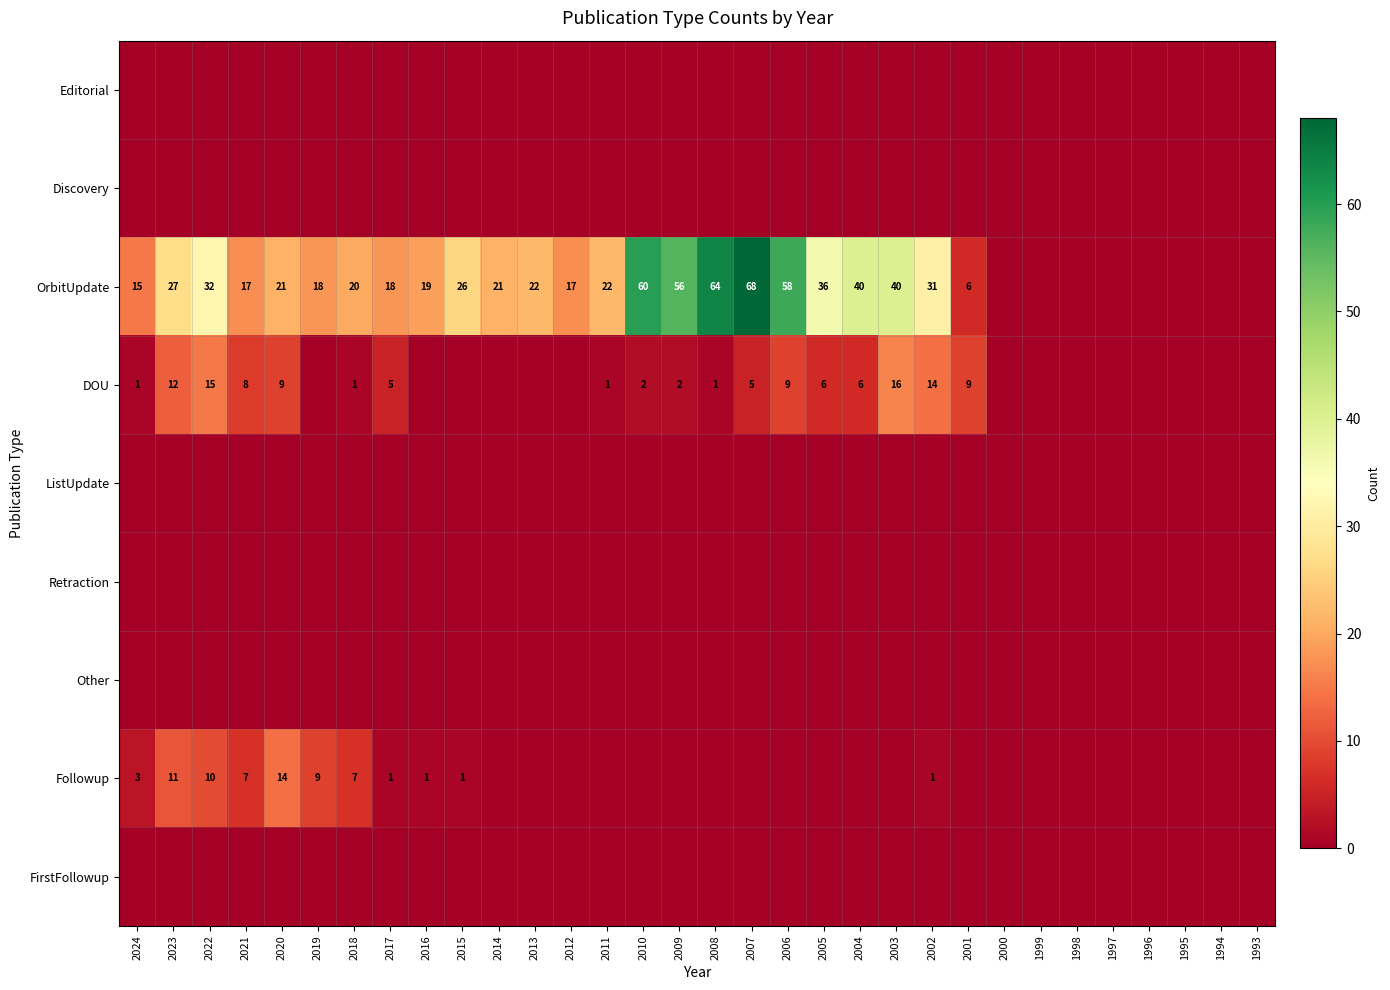

Count the number of categories in the chart.

32